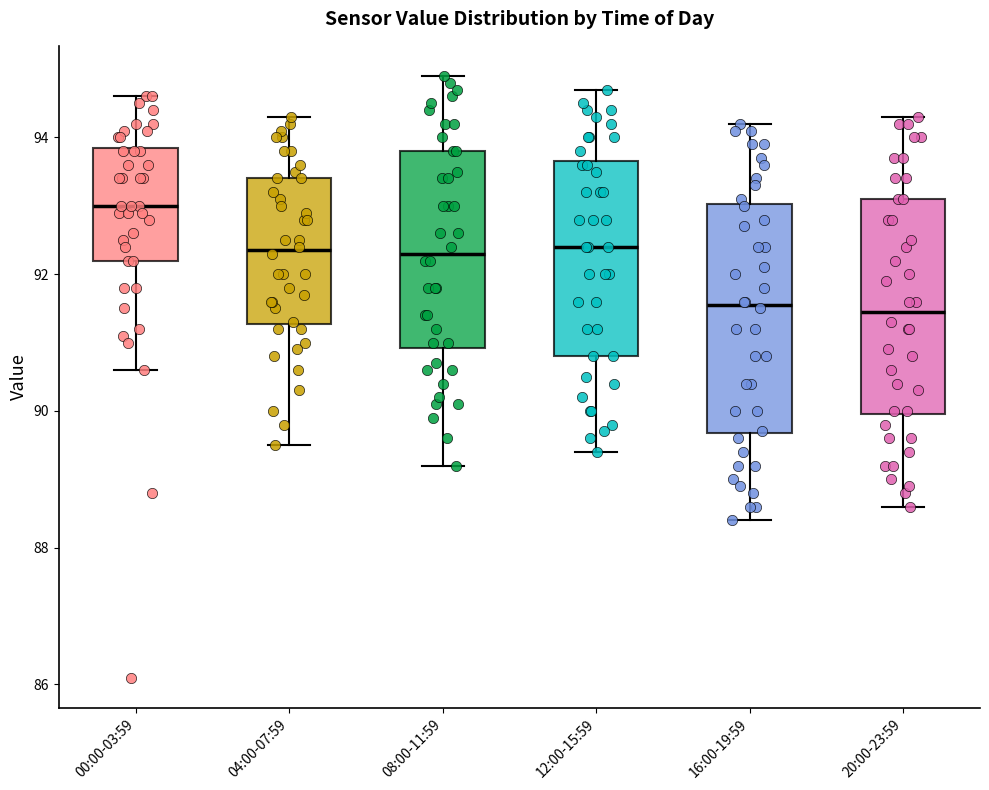

Which box's median line is the highest?

00:00-03:59